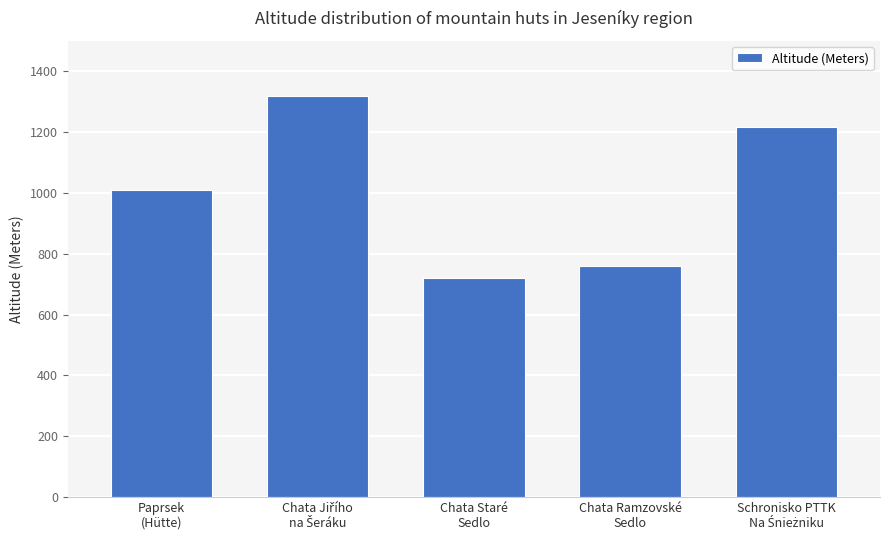

Reading left to right, extract all data points from this chart.

1010	1320	720	760	1218